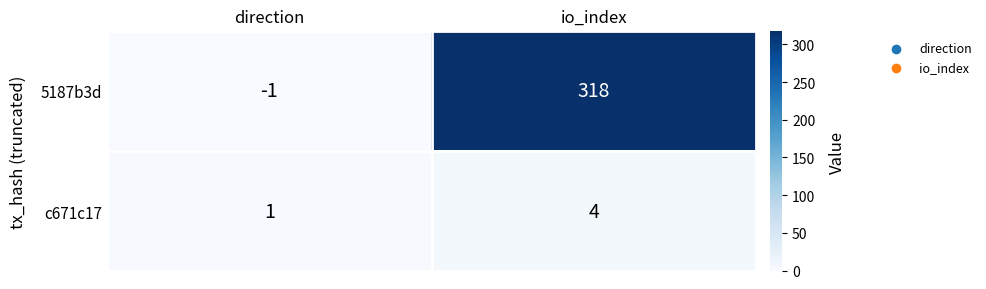

How many data points does each series have?

2